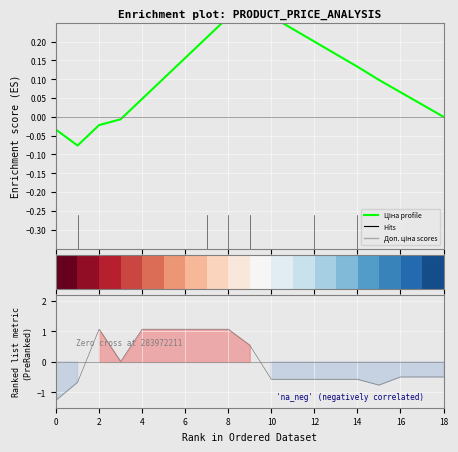

Is it true that Enrichment profile equals 0.2 at 13?

True